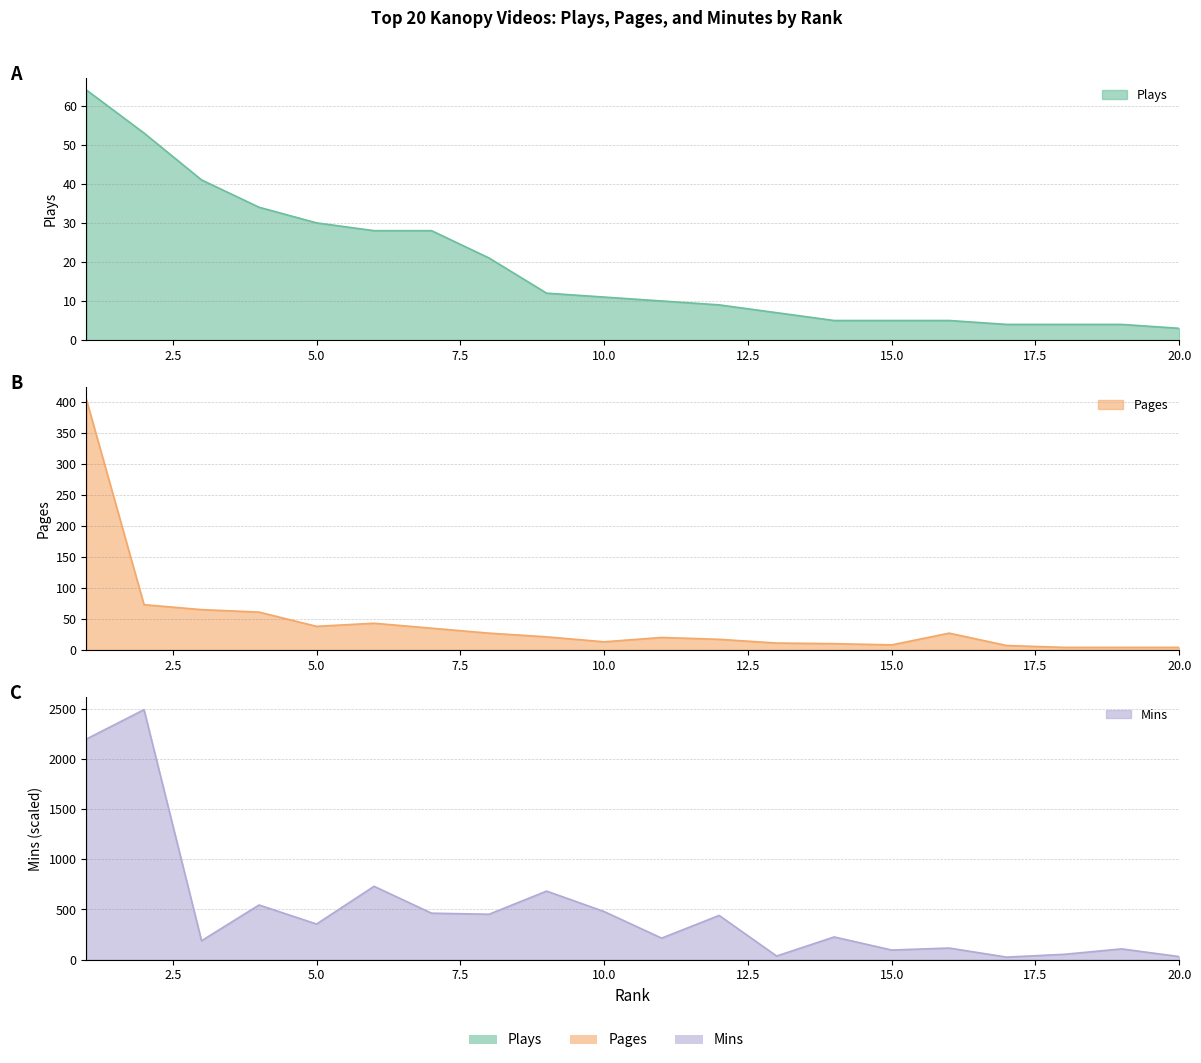

What is the lowest value of the Mins series?

25.5